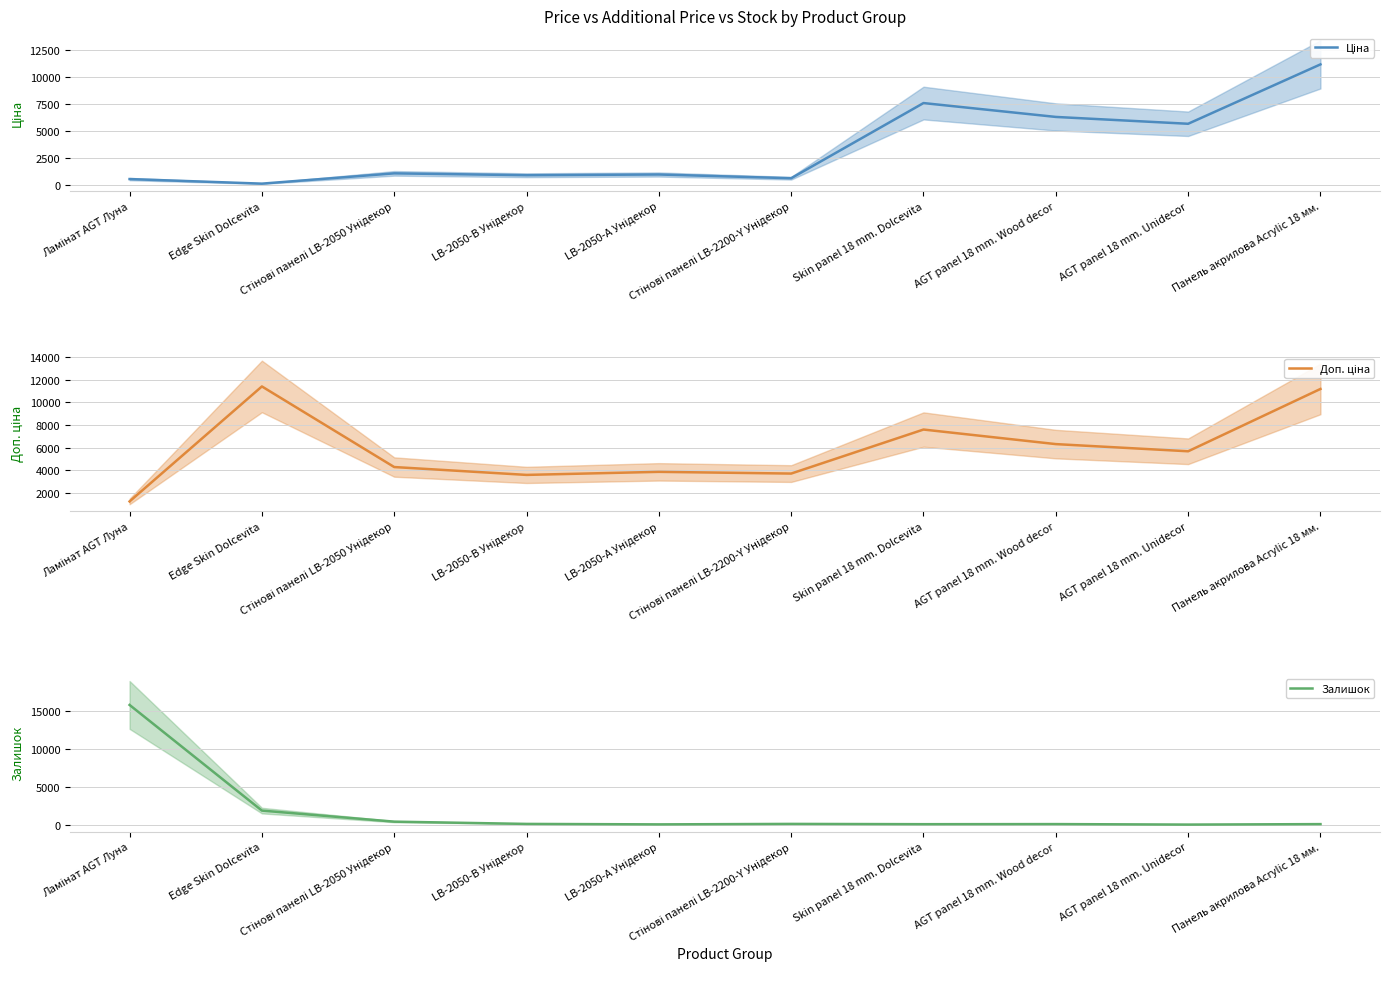

How many intersections are there between Залишок and Доп. ціна?

1